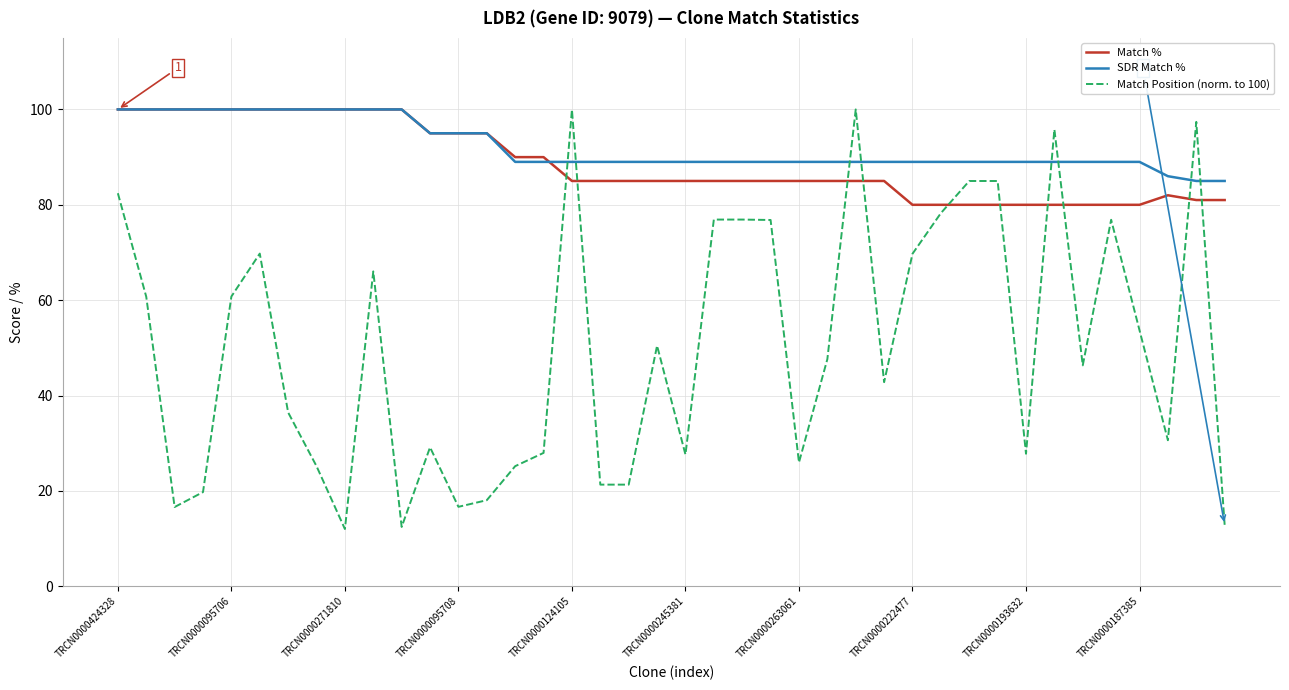

Which series has the largest range (max minus min)?

Match Position (norm. to 100)